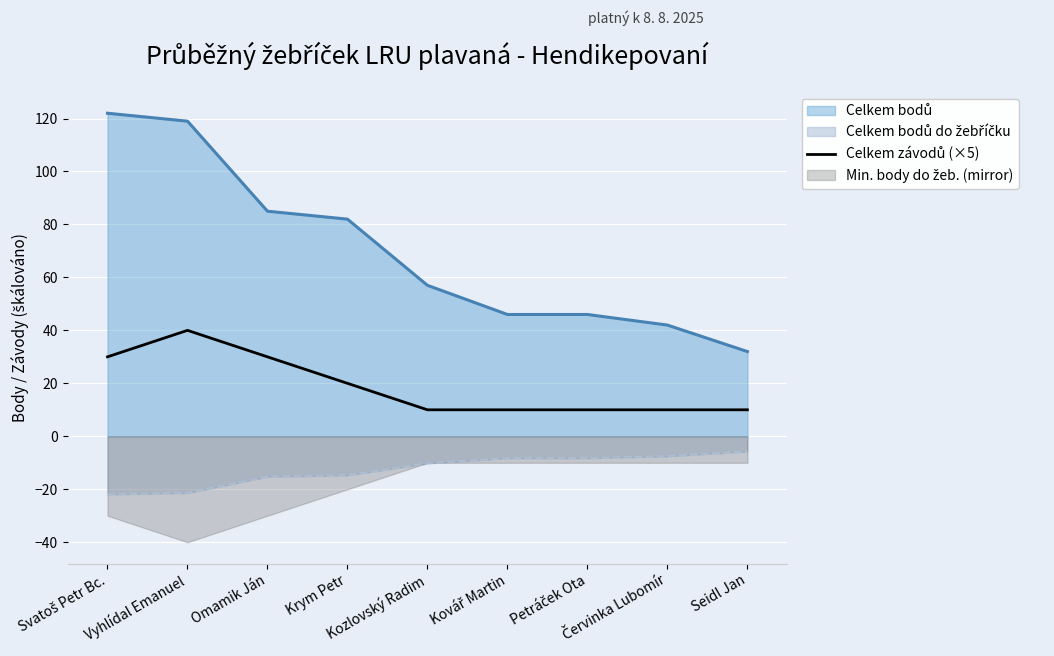

What is the difference between the maximum and minimum values?

30